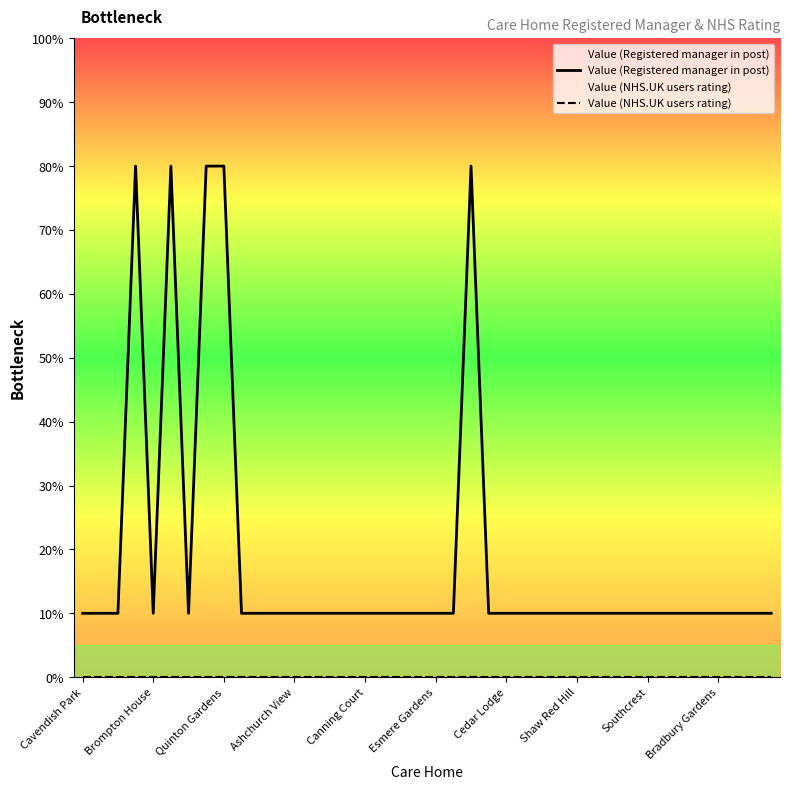

Which series has the widest spread of values?

Value (Registered manager in post)